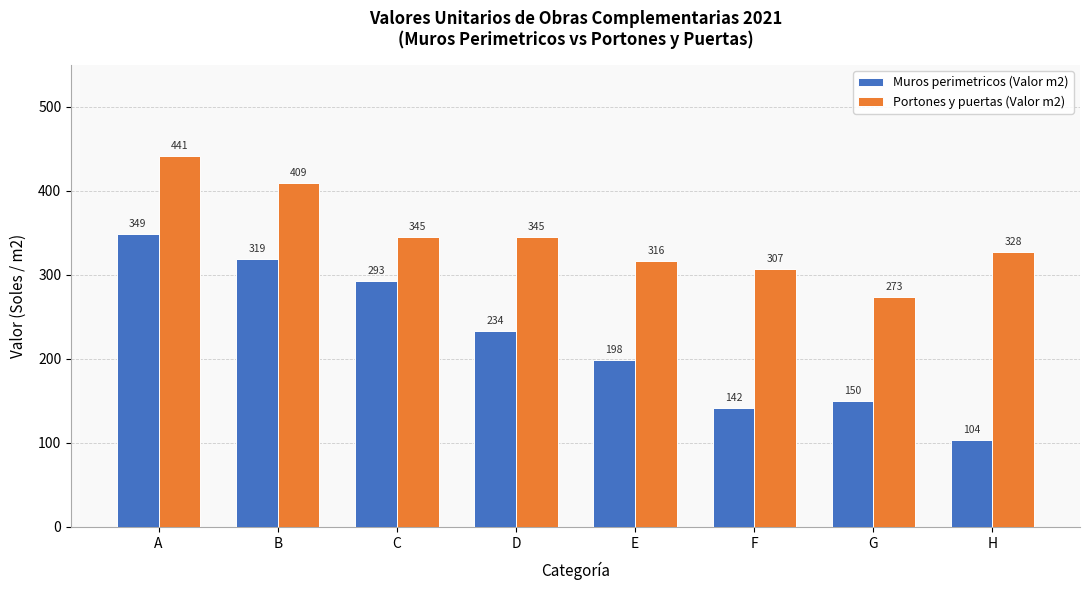

How many data points in Portones y puertas (Valor m2) are above 344?

4